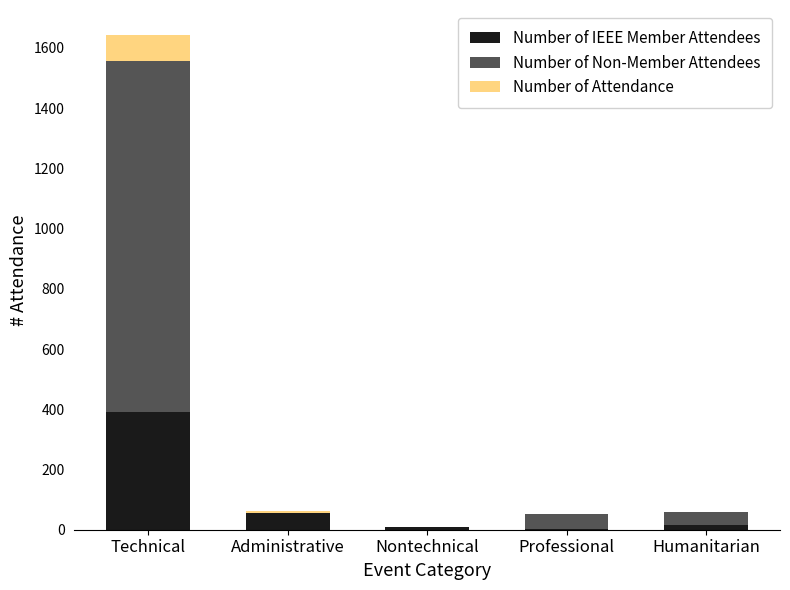

What is the sum of all Number of IEEE Member Attendees values?

472